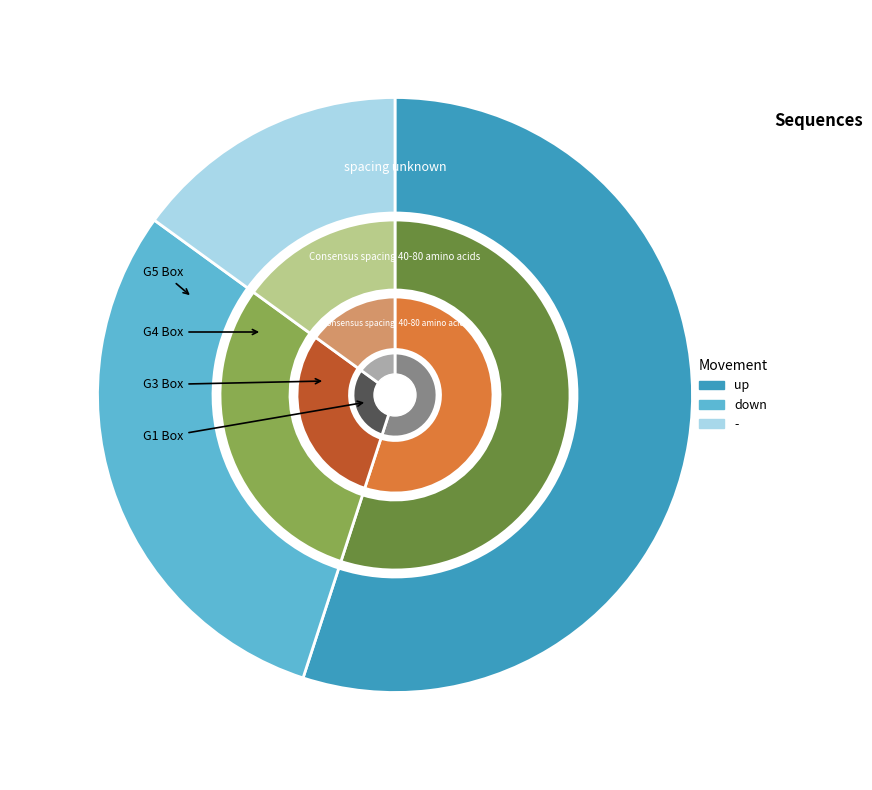

The down slice represents 45% of the pie. True or false?

False